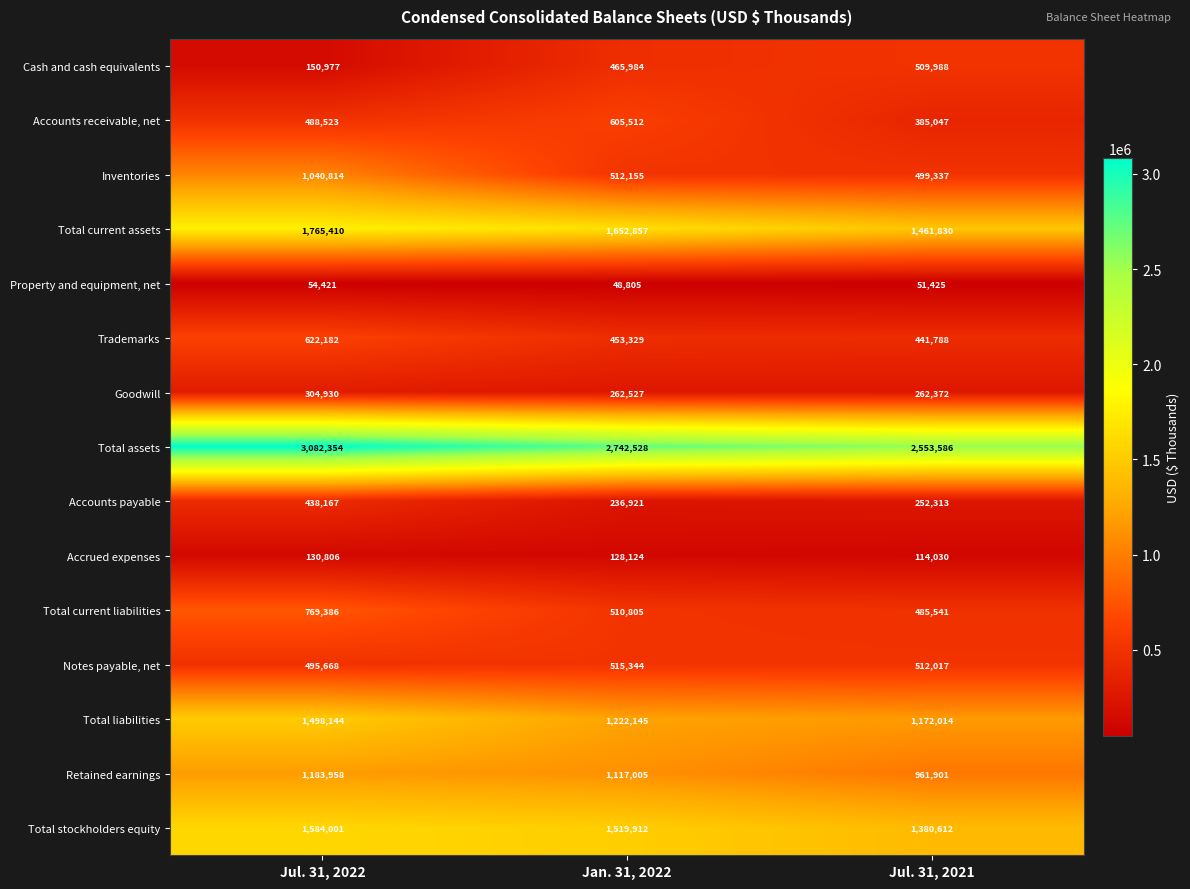

Rank the categories by Trademarks value from highest to lowest.

Jul. 31, 2022, Jan. 31, 2022, Jul. 31, 2021